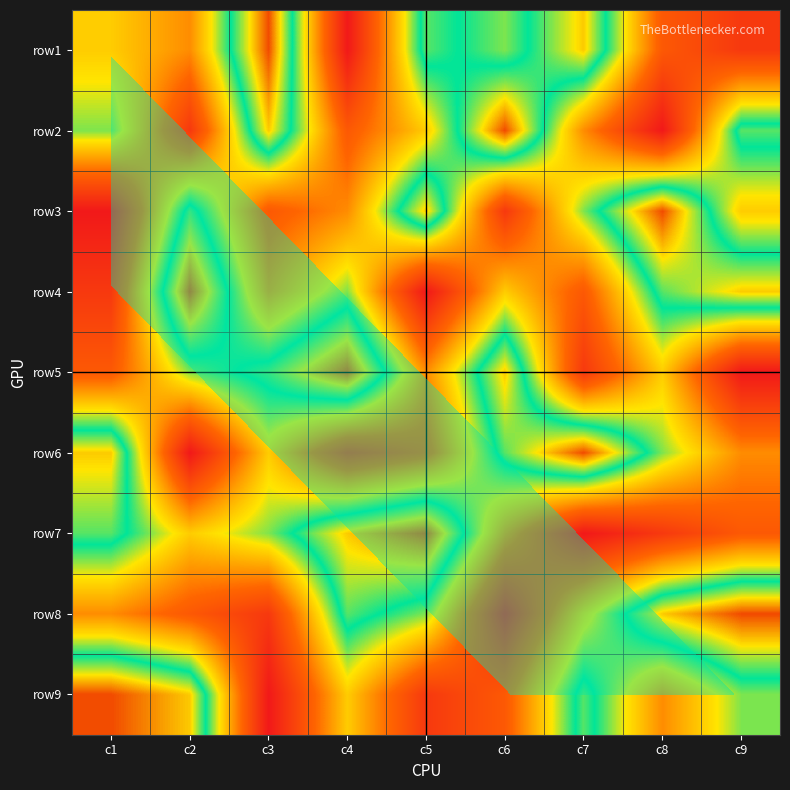

Is the value of row7 at c9 greater than the value of row3 at c6?

Yes